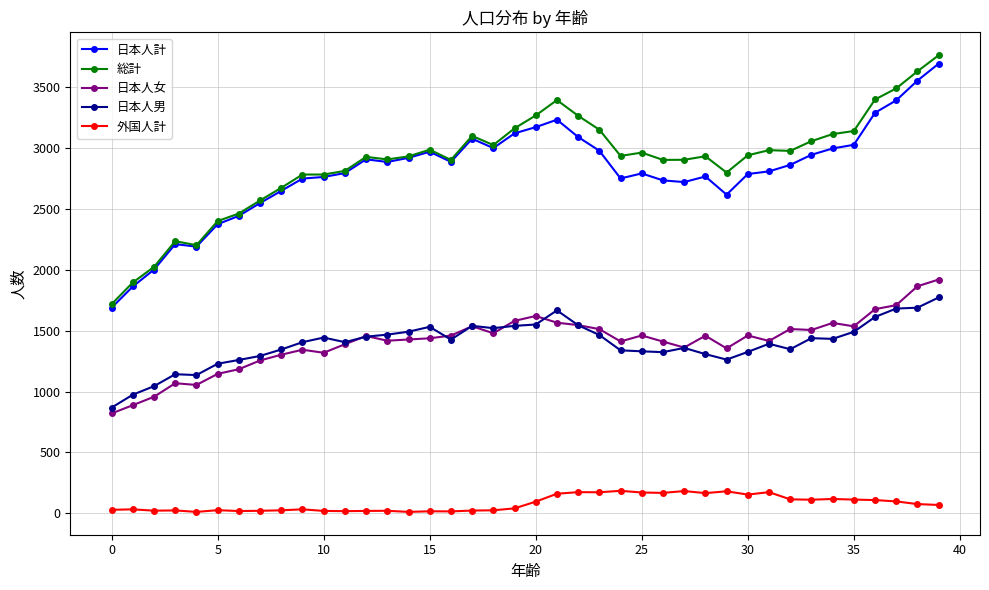

At how many categories does at least one series exceed 411?

40